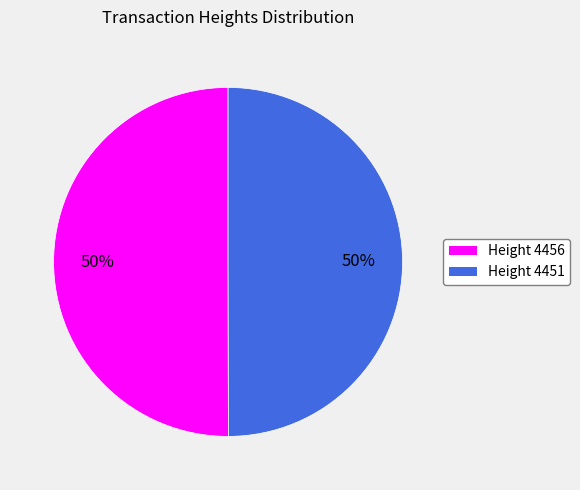

Approximately how many times larger is the value at Height 4451 compared to Height 4456?

1.0